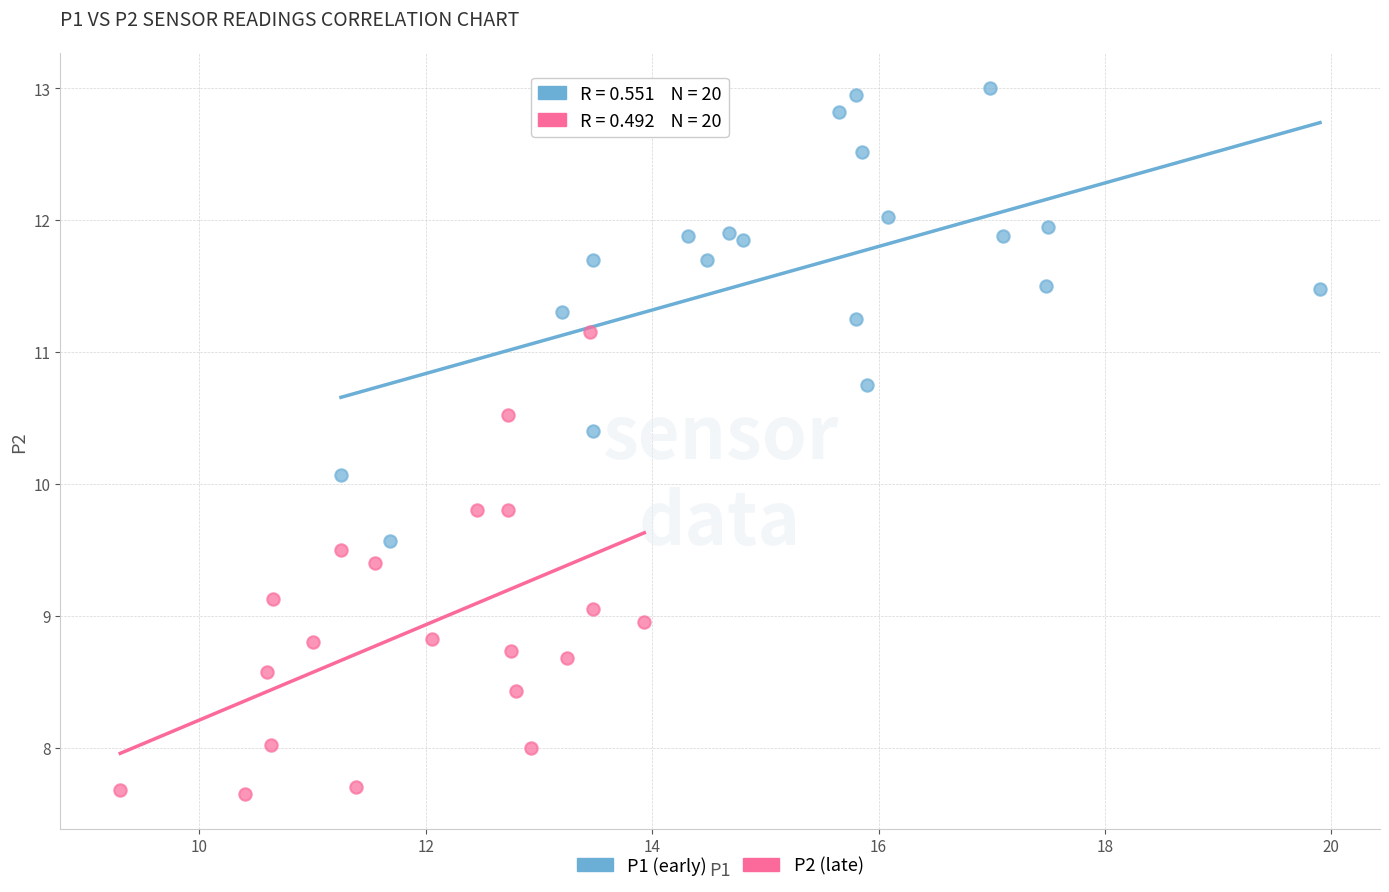

Which series reaches the maximum Y coordinate?

P1 (early)